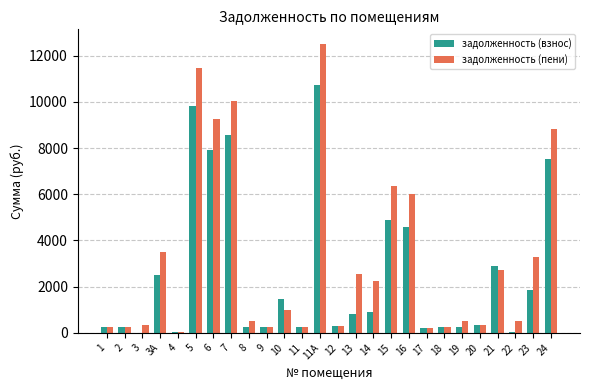

At which label does задолженность (пени) reach its peak?

11А